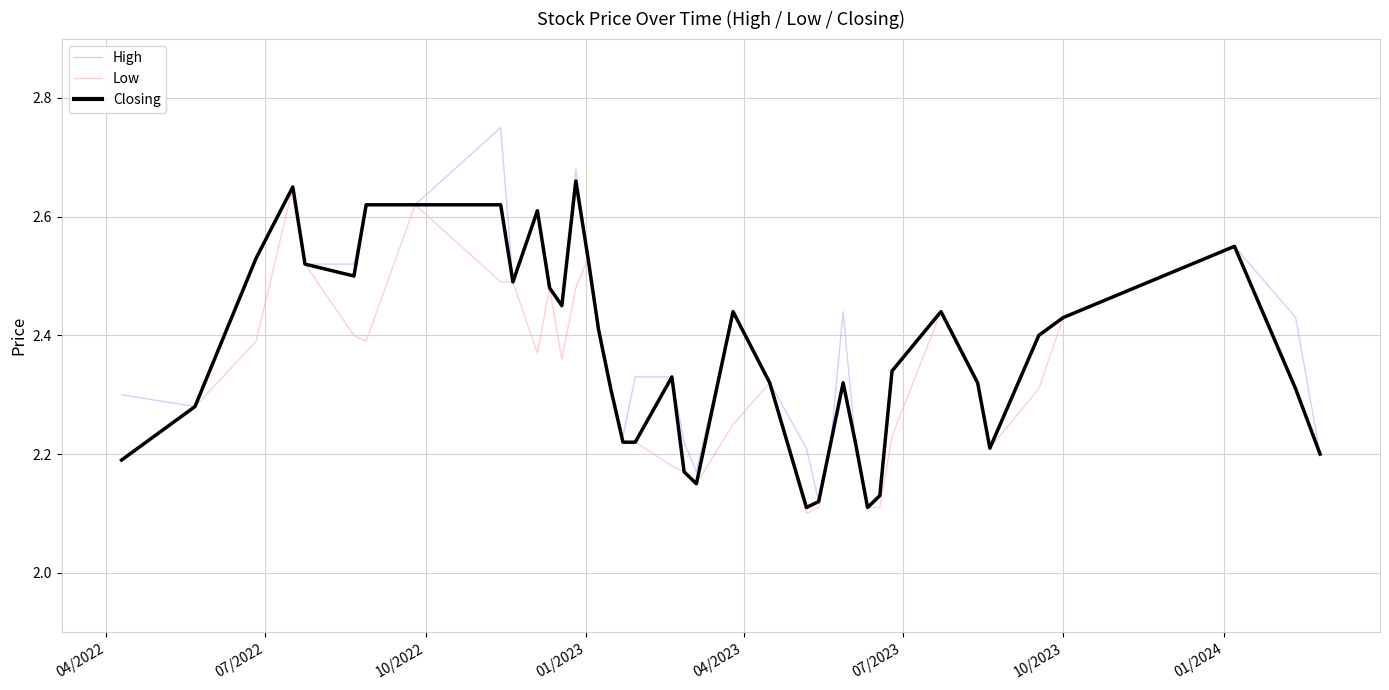

What is the difference between the maximum and minimum values in the High series?

0.6